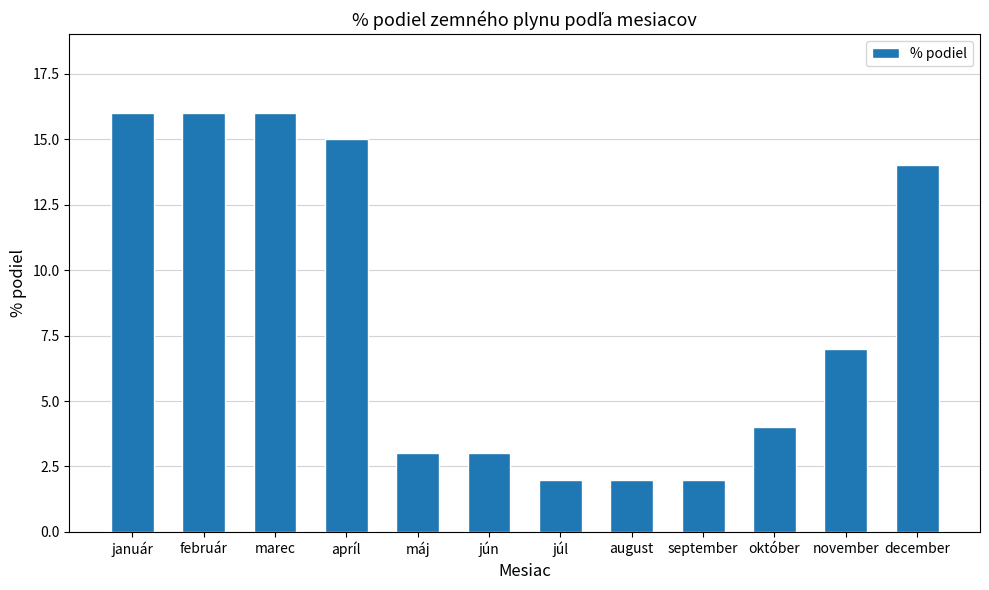

Reading right to left, extract all data points from this chart.

december=14	november=7	október=4	september=2	august=2	júl=2	jún=3	máj=3	apríl=15	marec=16	február=16	január=16